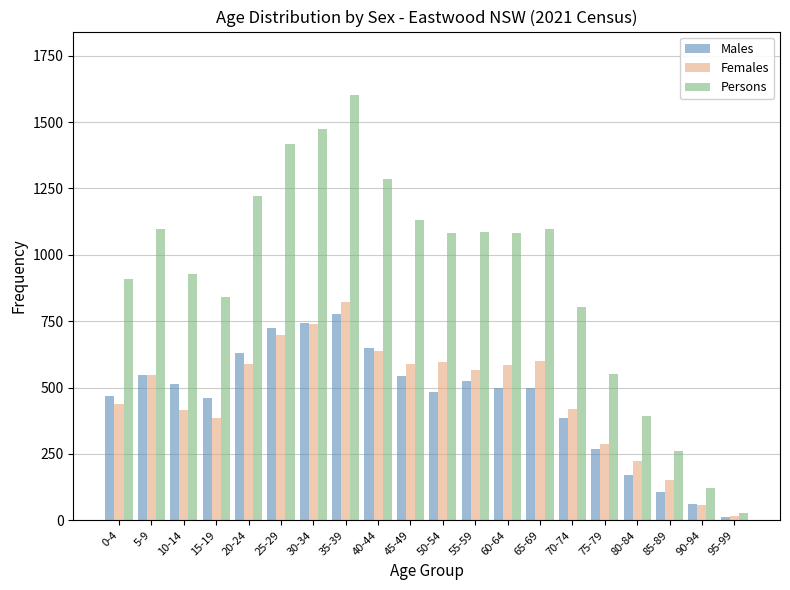

Which series has the widest spread of values?

Persons